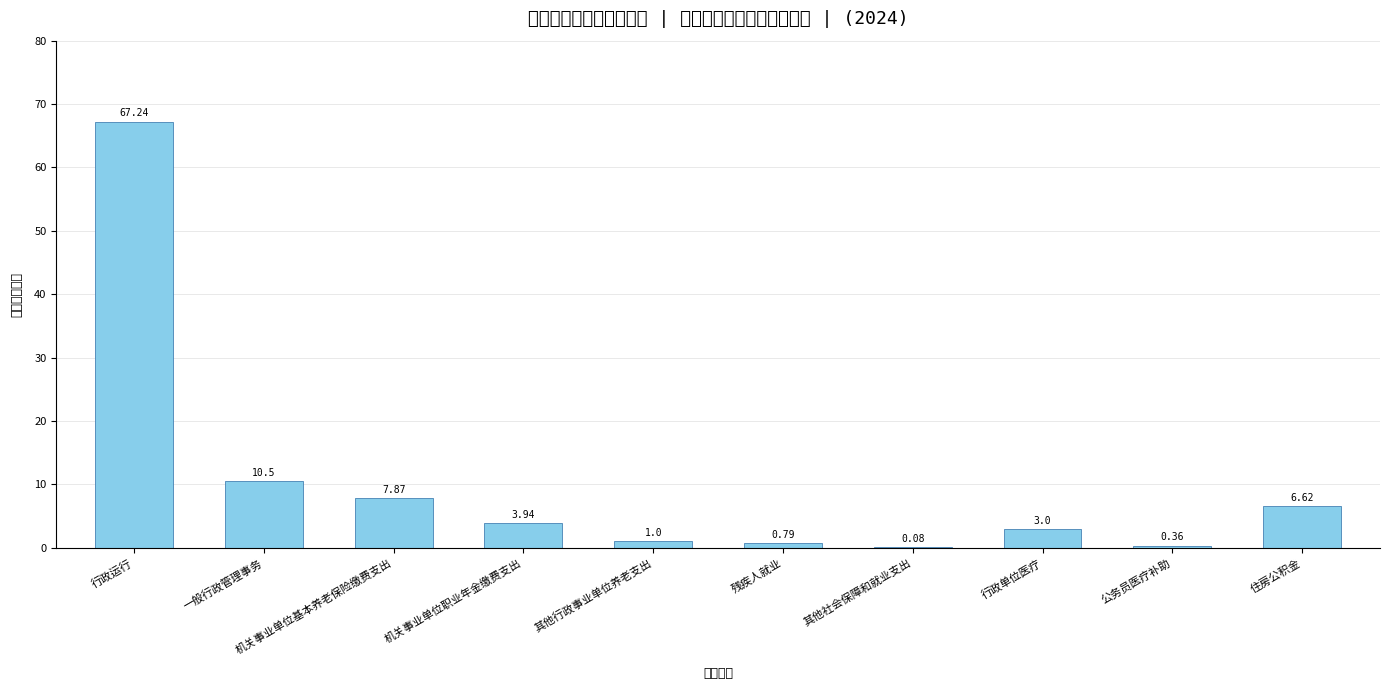

What is the sum of the values at 其他行政事业单位养老支出 and 残疾人就业?

1.8